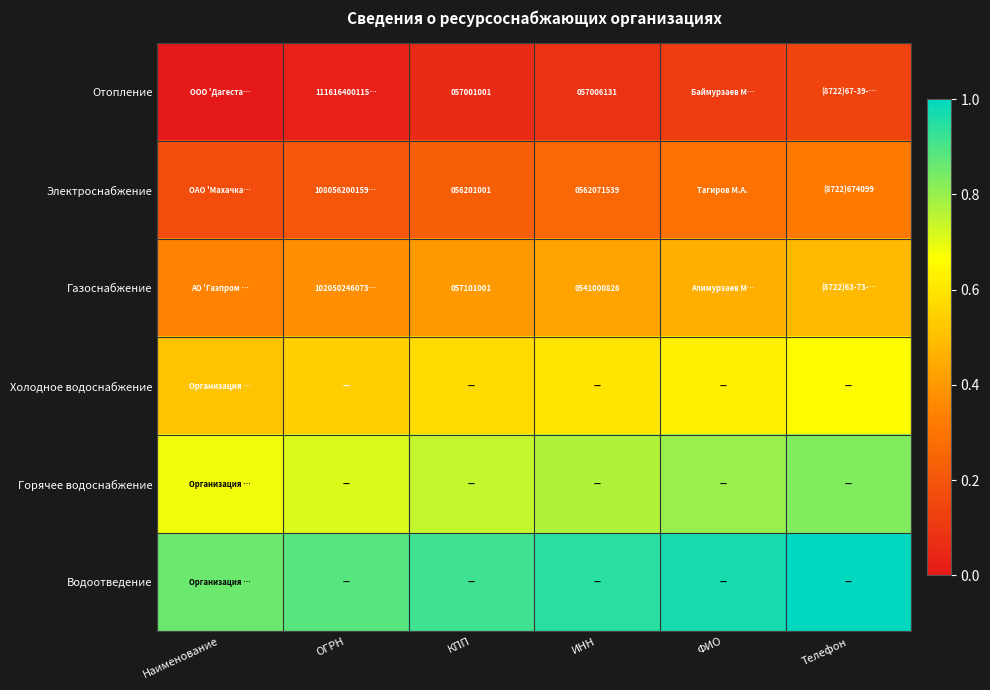

Is it true that Водоотведение equals 1.4 at ОГРН?

False